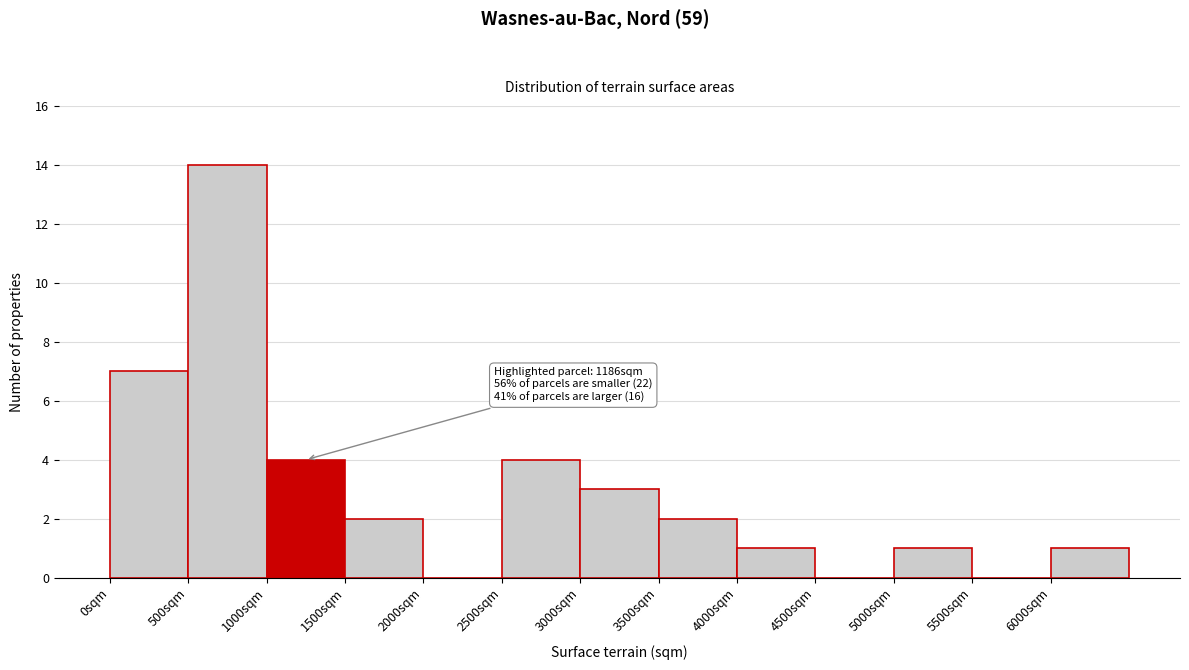

Which range on the x-axis has the tallest bar?

500 to 1000